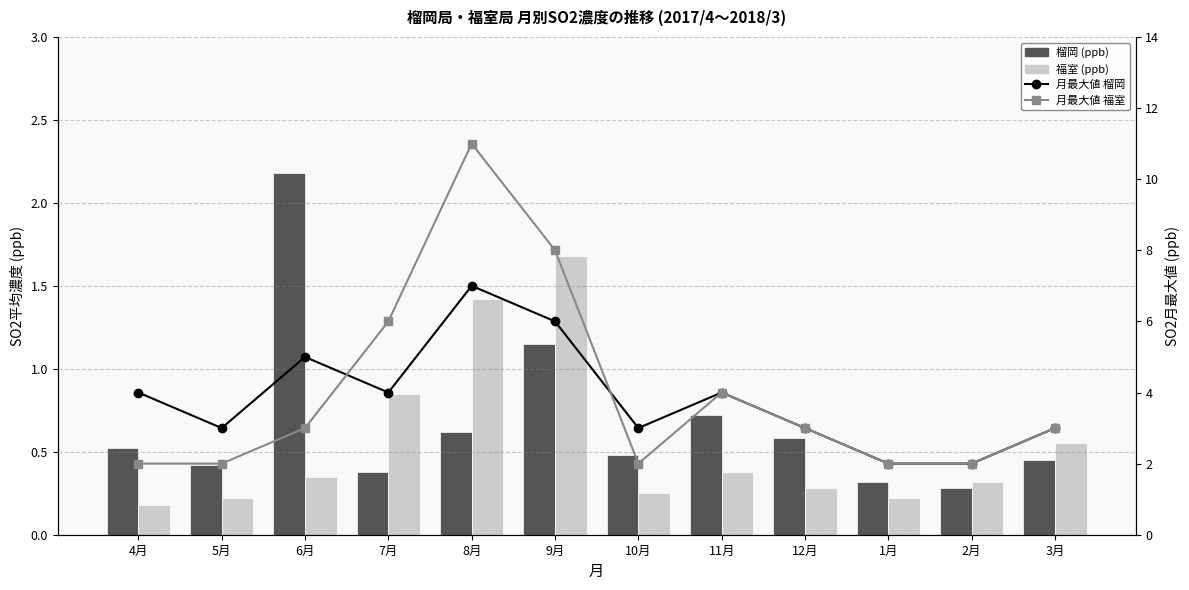

At which category is the sum across all series the highest?

8月